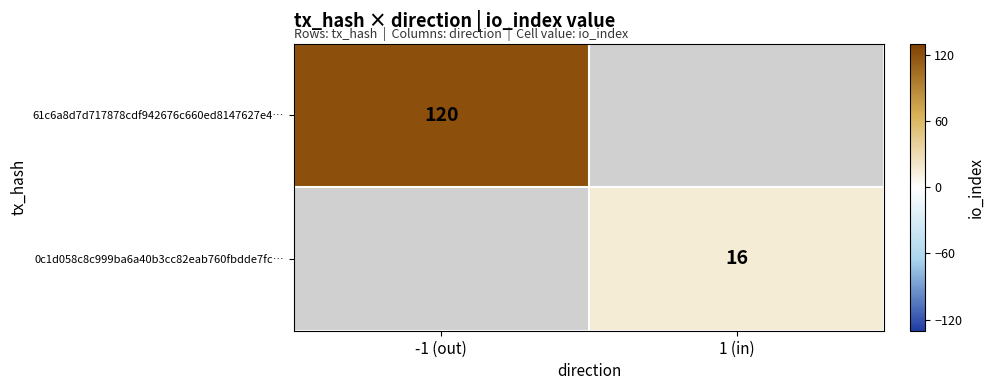

True or false: 61c6a8d7d717878cdf942676c660ed8147627e4… has a value of 178 at -1 (out).

False